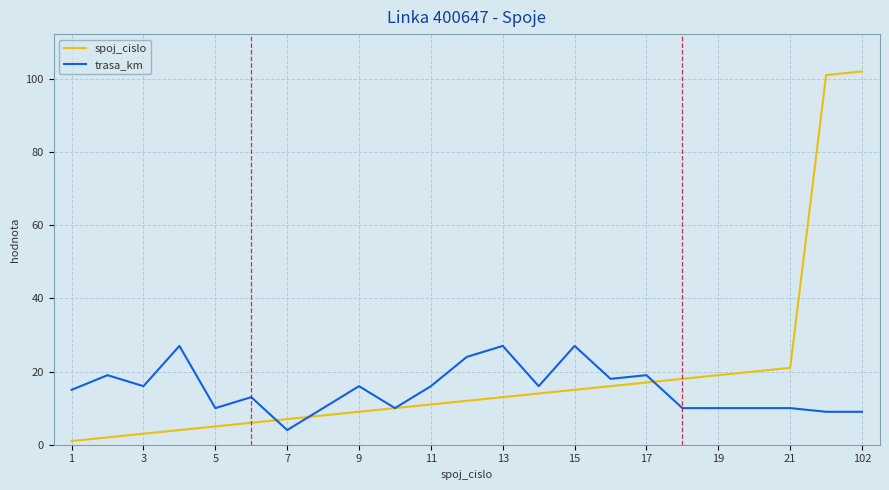

Rank the series by their maximum value, from highest to lowest.

spoj_cislo, trasa_km